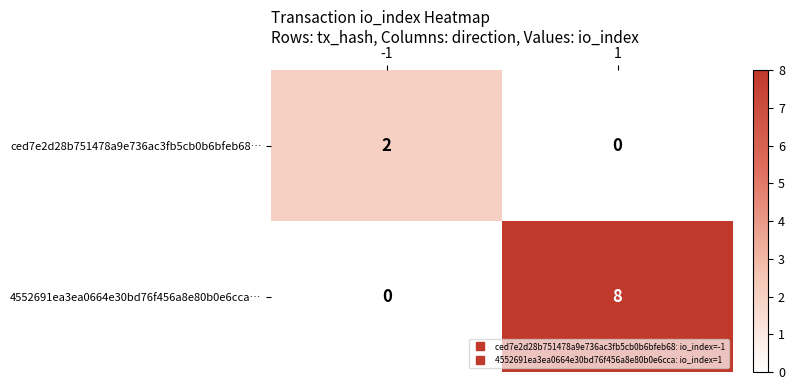

What is the approximate value of 4552691ea3ea0664e30bd76f456a8e80b0e6cca… at 1?

8